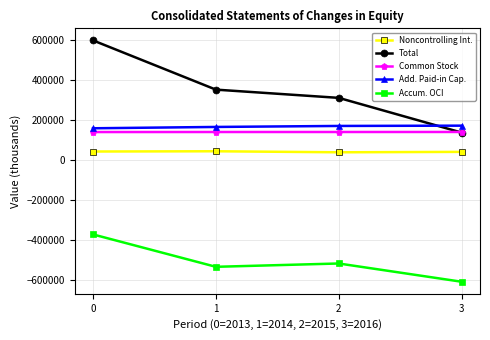

What is the smallest value displayed?

-606722